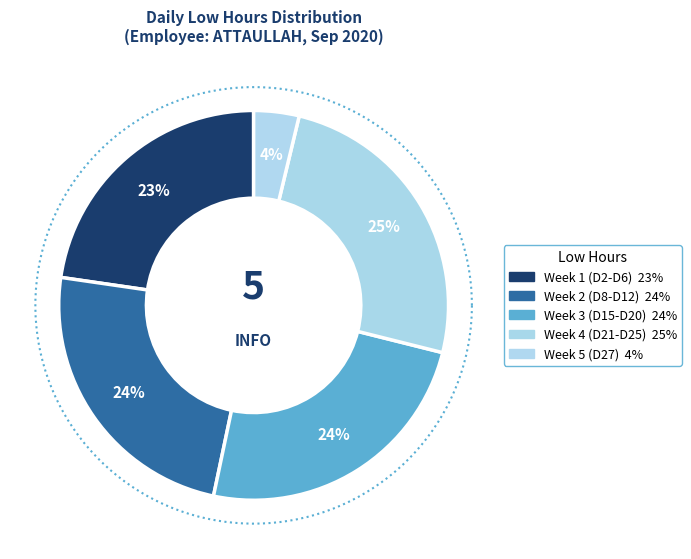

Which category has the smallest portion of the pie?

Day 27